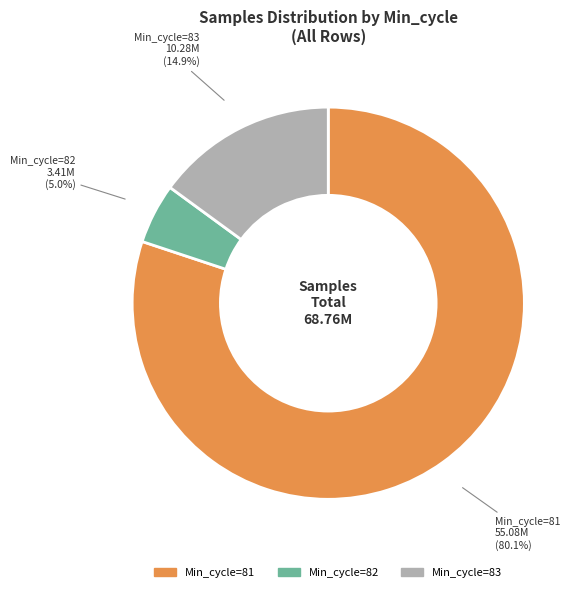

Is the sum of Min_cycle=83 and Min_cycle=82 greater than half?

No